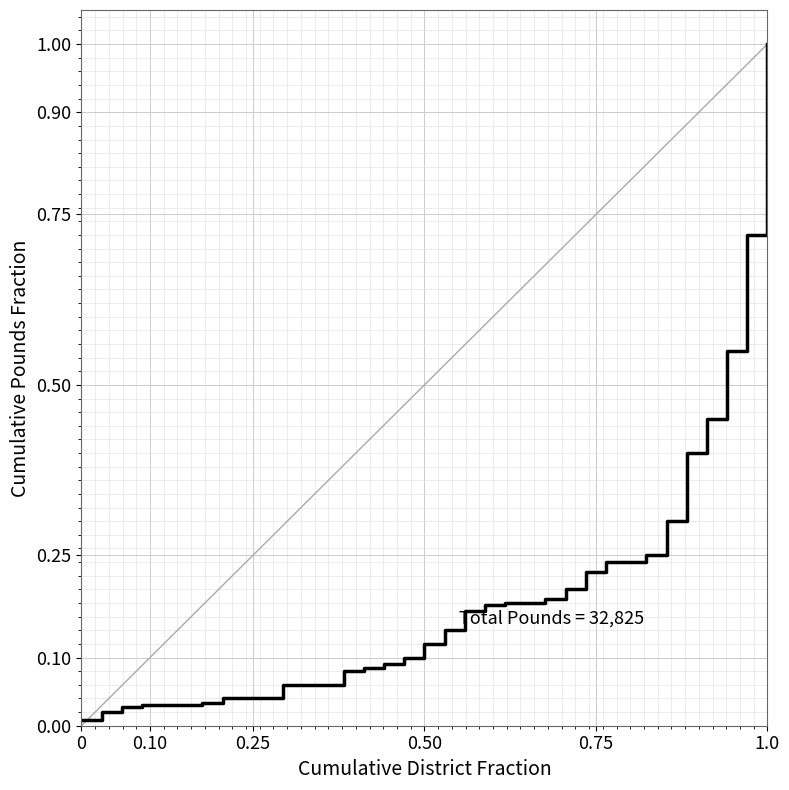

What is the maximum value shown in the chart?

1.0